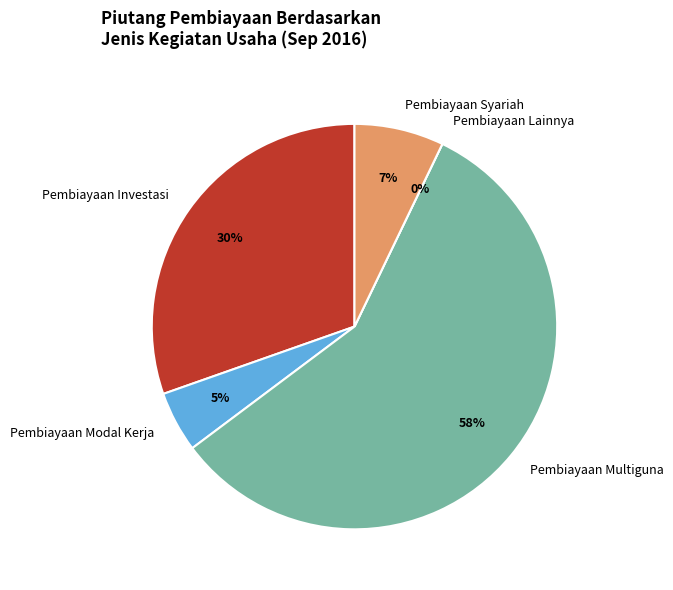

Is it true that Pembiayaan Investasi is 30% of the pie?

True